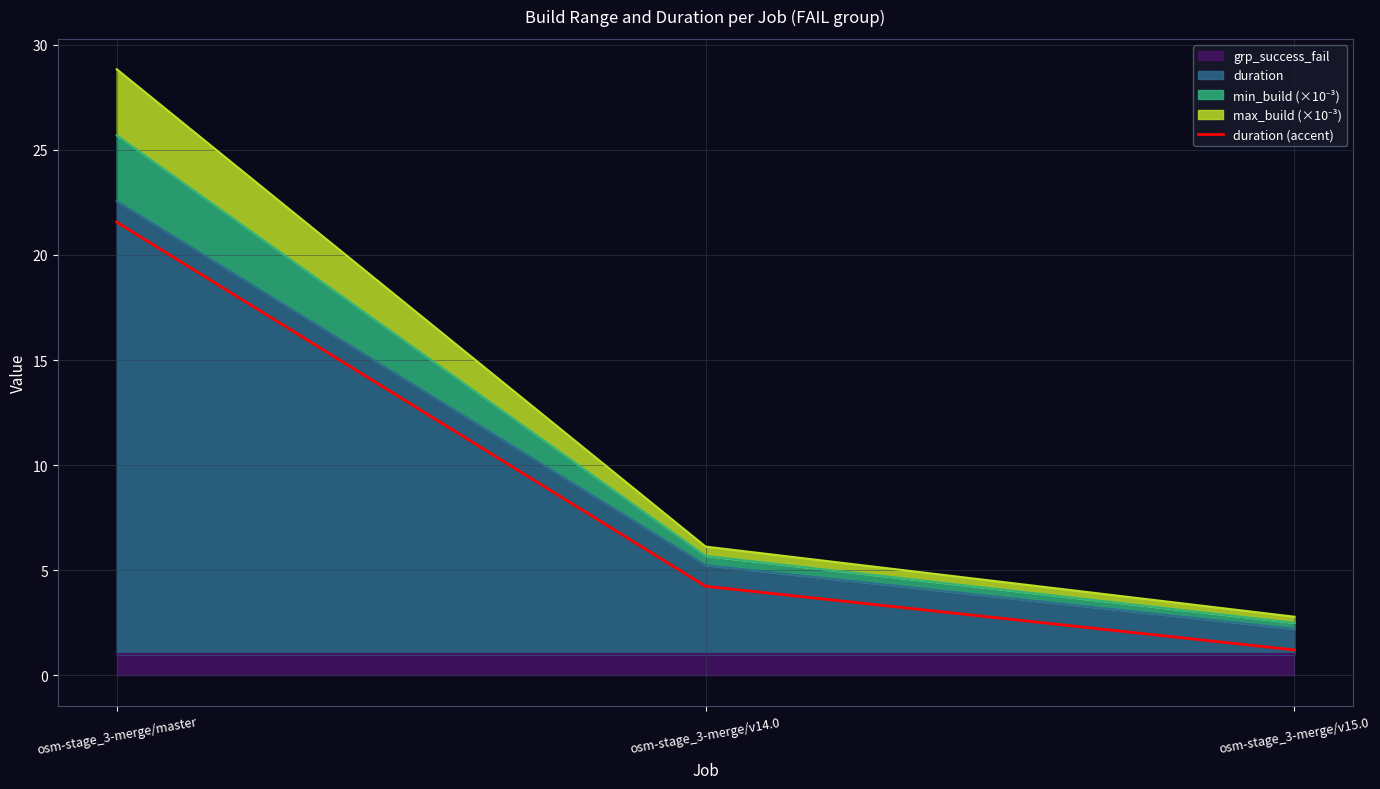

What is the difference between the second highest and minimum values?

3.0